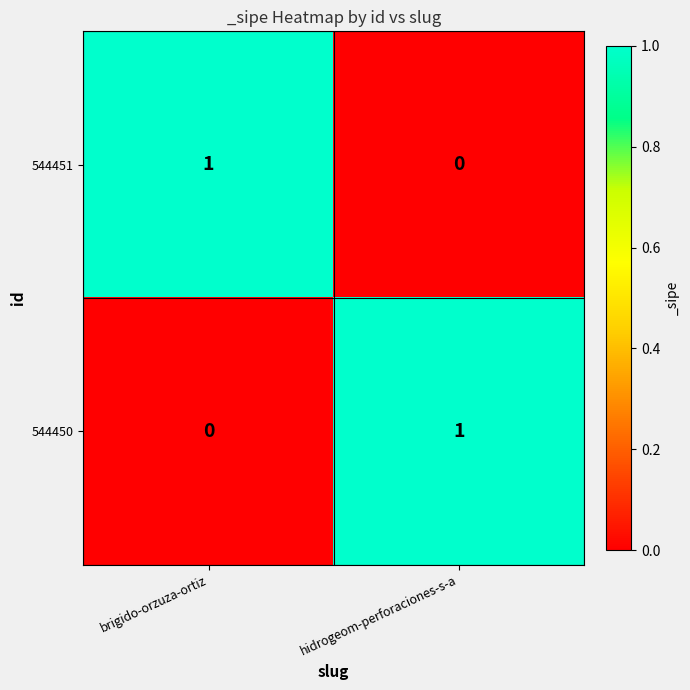

True or false: 544450 has a value of 0 at brigido-orzuza-ortiz.

True